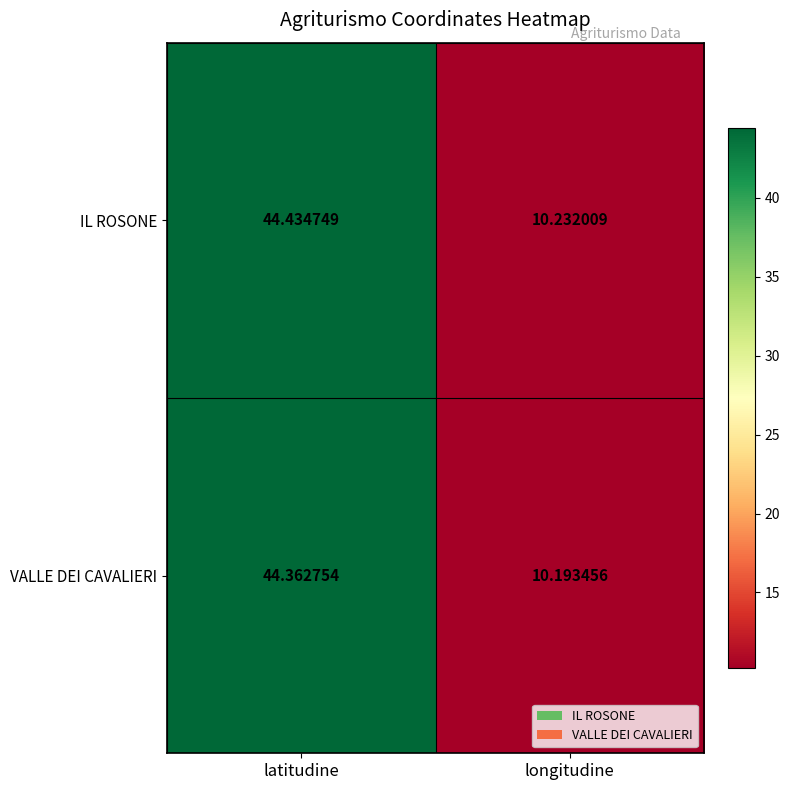

Is the value of VALLE DEI CAVALIERI at latitudine greater than the value of IL ROSONE at latitudine?

No